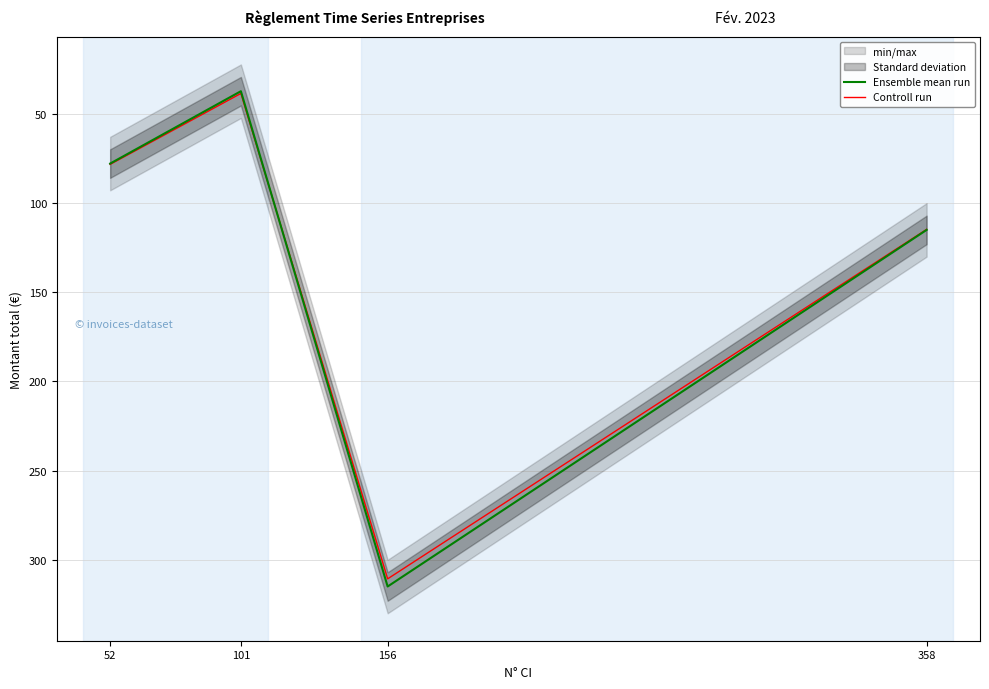

How many series are shown in this chart?

2